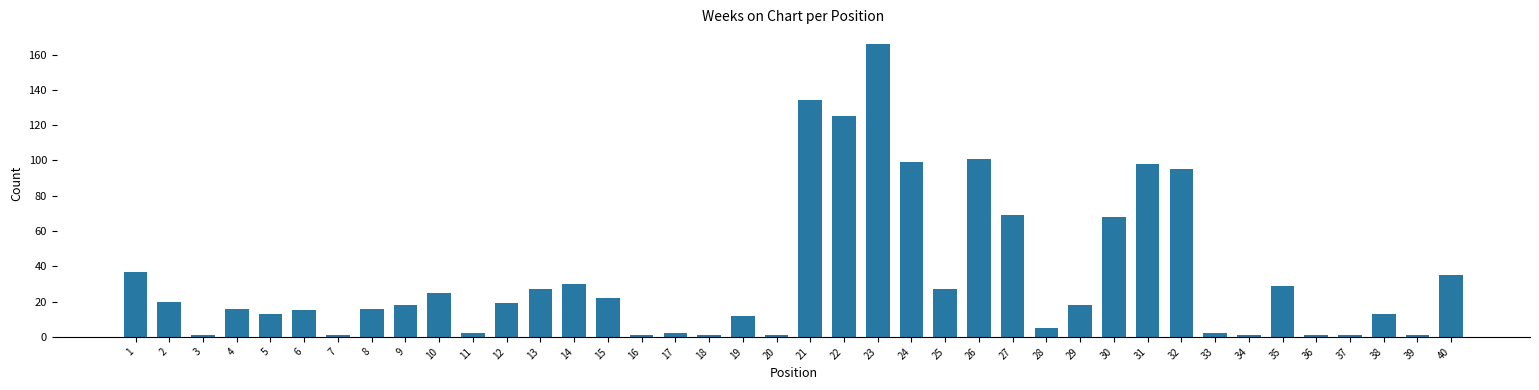

Read the value at 31, to the nearest 5.

100